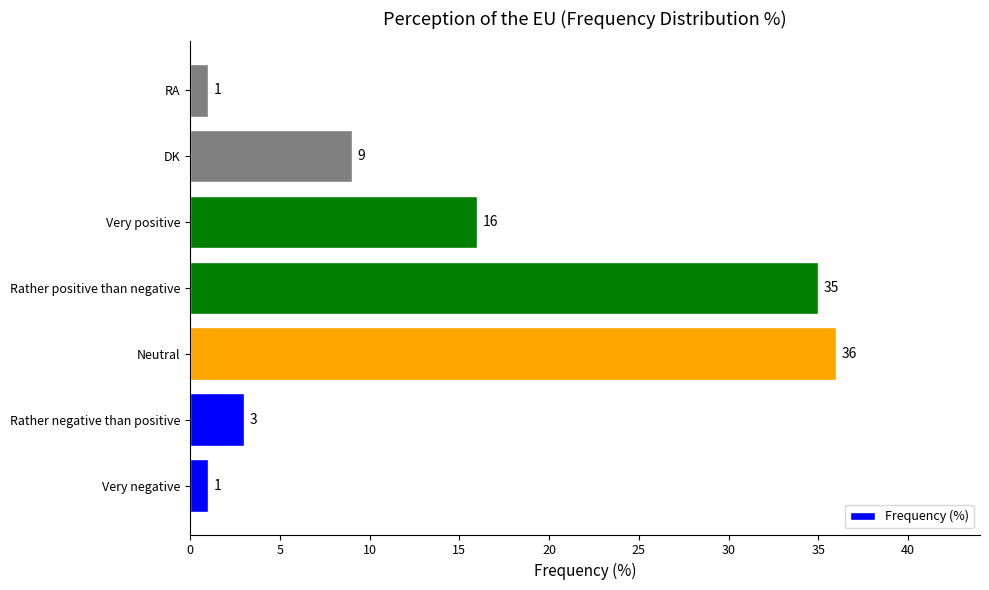

What is the sum of the values at Very negative and Rather negative than positive?

4